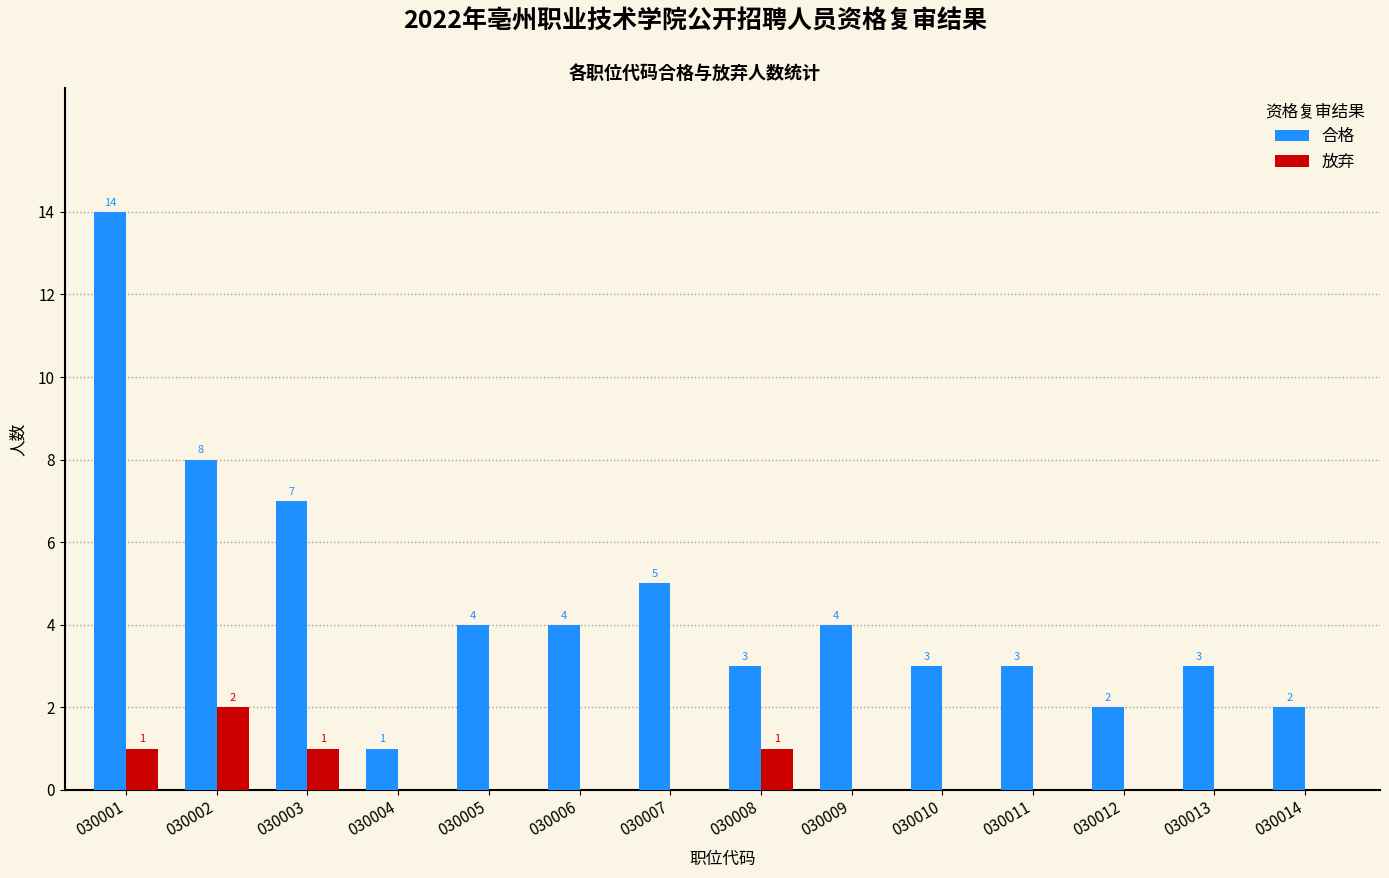

Are the bars grouped side by side (vs. stacked)?

Yes